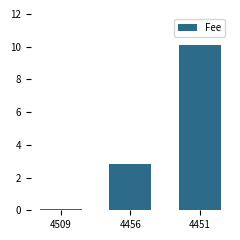

How many bars are there in total?

3